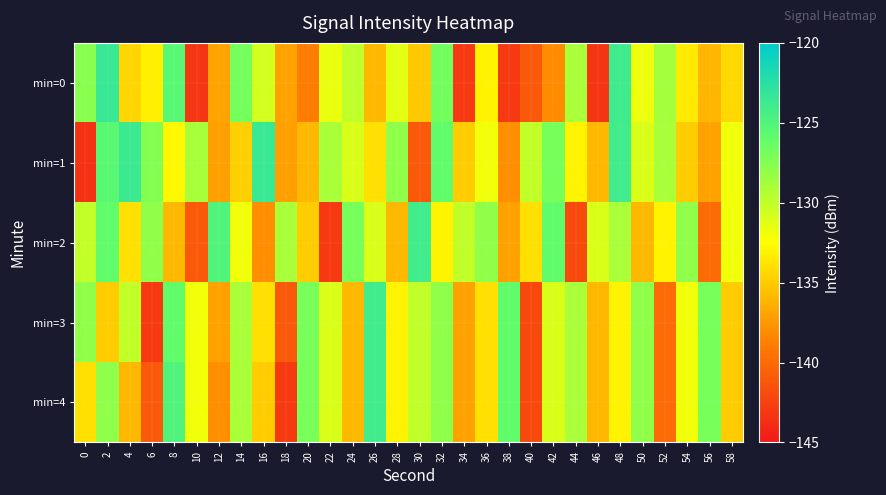

Reading left to right, transcribe all the data shown in this chart.

min=0: 0=-127.6	2=-123.5	4=-134.5	6=-133.2	8=-125.4	10=-143.2	12=-137.0	14=-126.9	16=-130.7	18=-137.1	20=-138.9	22=-131.7	24=-129.9	26=-136.0	28=-131.4	30=-135.2	32=-126.8	34=-143.0	36=-133.0	38=-143.0	40=-141.1	42=-138.1	44=-129.0	46=-143.3	48=-123.9	50=-131.8	52=-128.9	54=-133.5	56=-136.1	58=-134.4
min=1: 0=-143.5	2=-125.5	4=-123.7	6=-127.5	8=-132.8	10=-128.9	12=-137.1	14=-134.8	16=-123.6	18=-137.1	20=-136.0	22=-129.0	24=-131.0	26=-134.0	28=-128.0	30=-141.0	32=-126.0	34=-135.0	36=-132.0	38=-138.0	40=-130.0	42=-127.0	44=-133.0	46=-136.0	48=-124.0	50=-131.0	52=-129.0	54=-135.0	56=-137.0	58=-132.0
min=2: 0=-130.0	2=-126.0	4=-134.0	6=-128.0	8=-136.0	10=-141.0	12=-125.0	14=-132.0	16=-138.0	18=-129.0	20=-135.0	22=-143.0	24=-127.0	26=-131.0	28=-136.0	30=-124.0	32=-133.0	34=-130.0	36=-128.0	38=-137.0	40=-134.0	42=-126.0	44=-142.0	46=-131.0	48=-129.0	50=-136.0	52=-133.0	54=-128.0	56=-140.0	58=-132.0
min=3: 0=-128.0	2=-135.0	4=-130.0	6=-143.0	8=-126.0	10=-132.0	12=-137.0	14=-129.0	16=-134.0	18=-141.0	20=-127.0	22=-131.0	24=-136.0	26=-124.0	28=-133.0	30=-130.0	32=-128.0	34=-137.0	36=-134.0	38=-126.0	40=-142.0	42=-131.0	44=-129.0	46=-136.0	48=-133.0	50=-128.0	52=-140.0	54=-132.0	56=-127.0	58=-135.0
min=4: 0=-134.0	2=-128.0	4=-136.0	6=-141.0	8=-125.0	10=-132.0	12=-138.0	14=-129.0	16=-135.0	18=-143.0	20=-127.0	22=-131.0	24=-136.0	26=-124.0	28=-133.0	30=-130.0	32=-128.0	34=-137.0	36=-134.0	38=-126.0	40=-142.0	42=-131.0	44=-129.0	46=-136.0	48=-133.0	50=-128.0	52=-140.0	54=-132.0	56=-127.0	58=-135.0